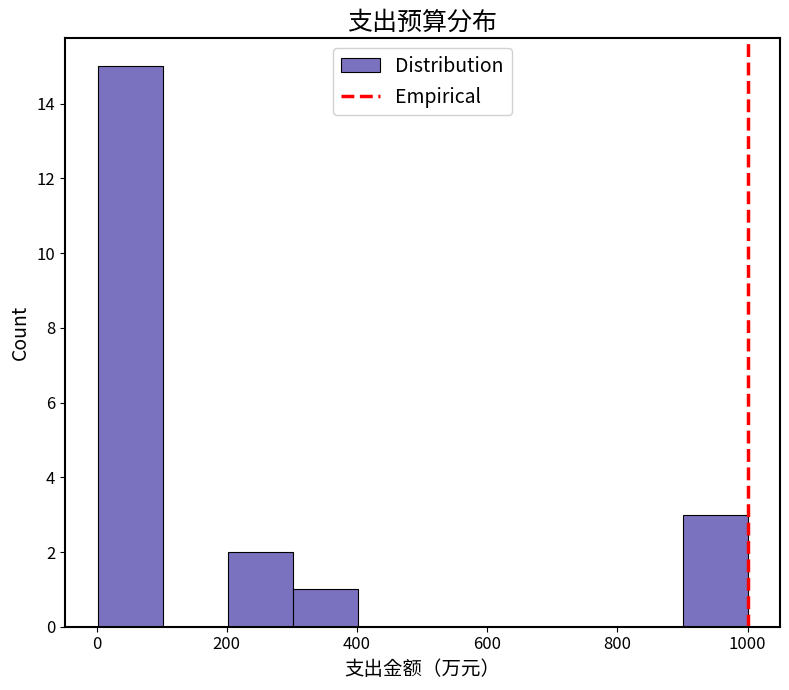

Reading left to right, transcribe this chart: for each bar, give the range it covers on the x-axis and its height. Neither the bar edges nor the heights are printed on the chart, so give them approximately, as read against the axes.

0 to 100: 15
100 to 200: 0
200 to 300: 2
300 to 400: 1
400 to 500: 0
500 to 600: 0
600 to 700: 0
700 to 800: 0
800 to 900: 0
900 to 1000: 3